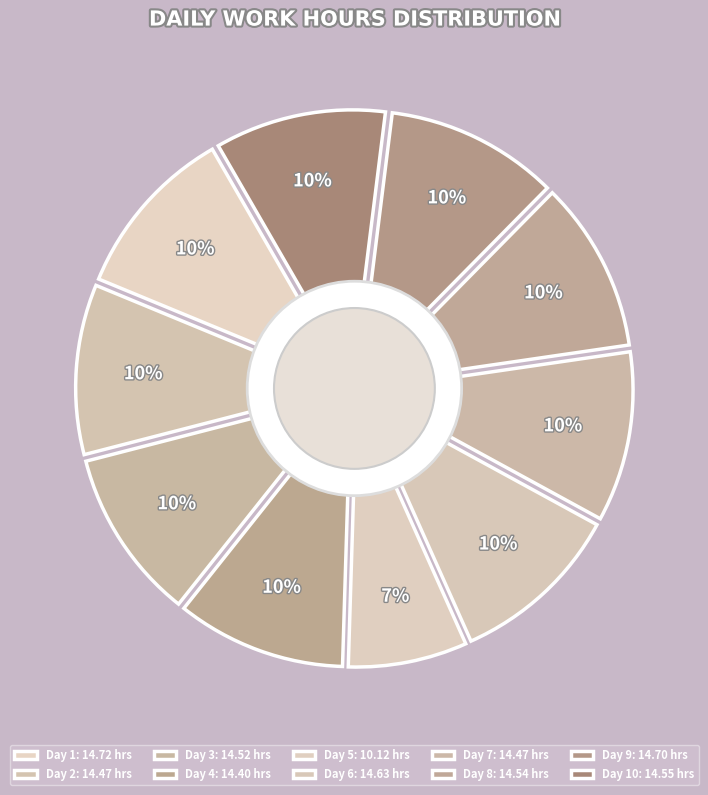

To the nearest percent, what is the average slice percentage?

10%